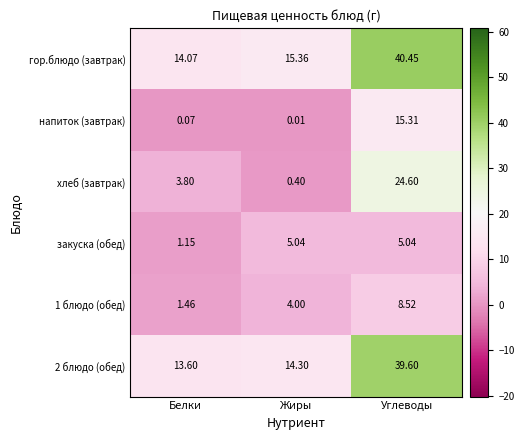

Which series has the largest range (max minus min)?

гор.блюдо (завтрак)